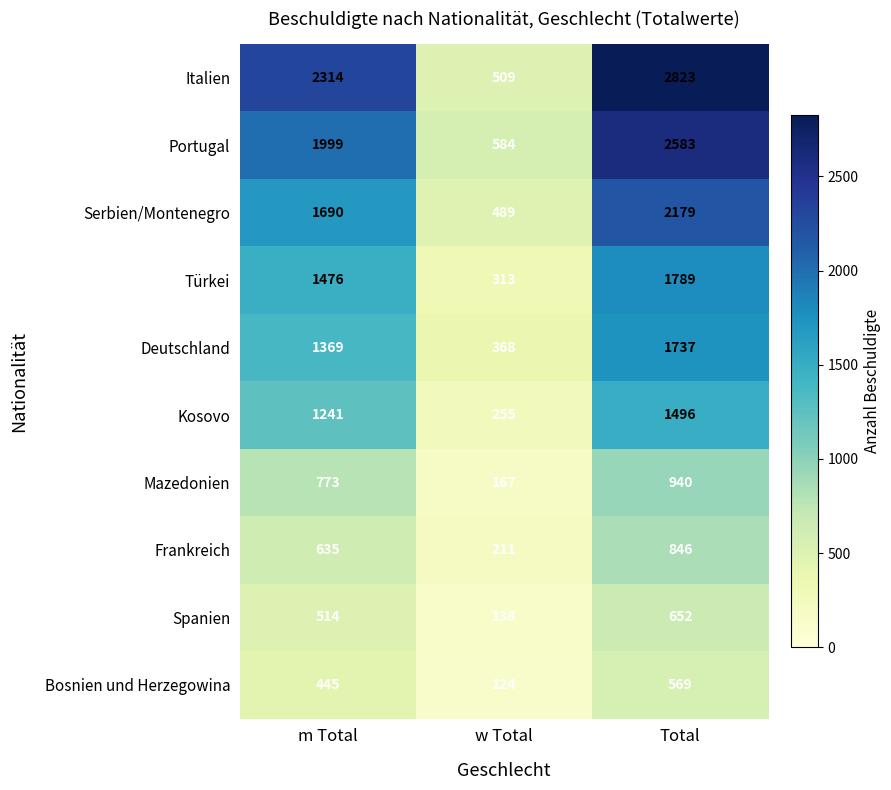

Count the Frankreich values in the range 211 to 846.

3